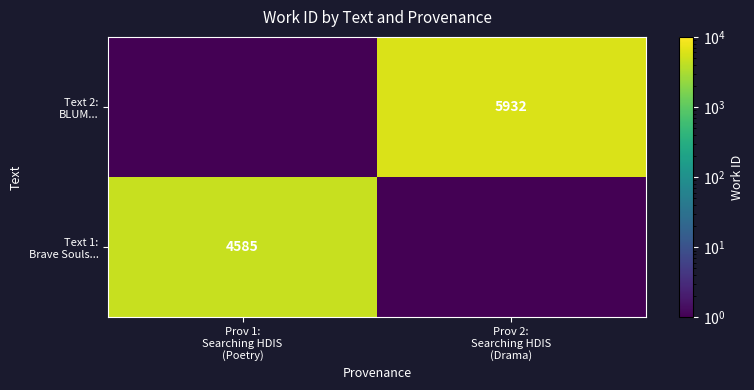

What is the difference between the highest and lowest values at Prov 2:
Searching HDIS
(Drama)?

5931.9